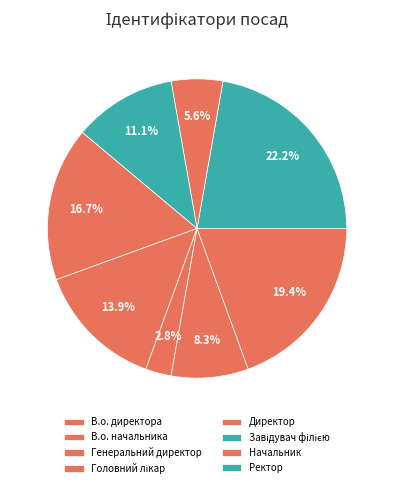

How much of the chart is everything except В.о. директора?

83.3%